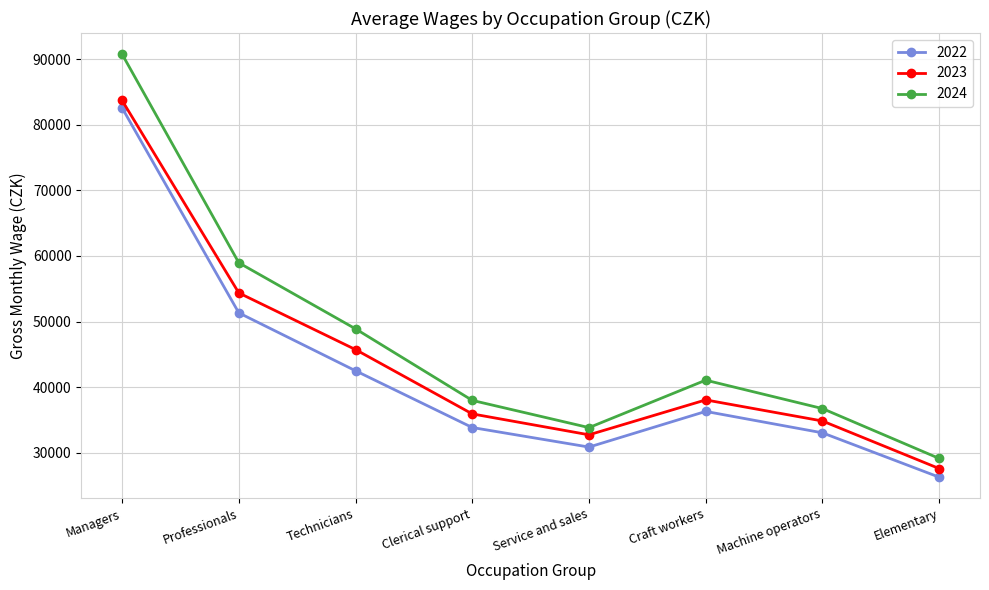

What is the label of the 5th point from the right?

Clerical support